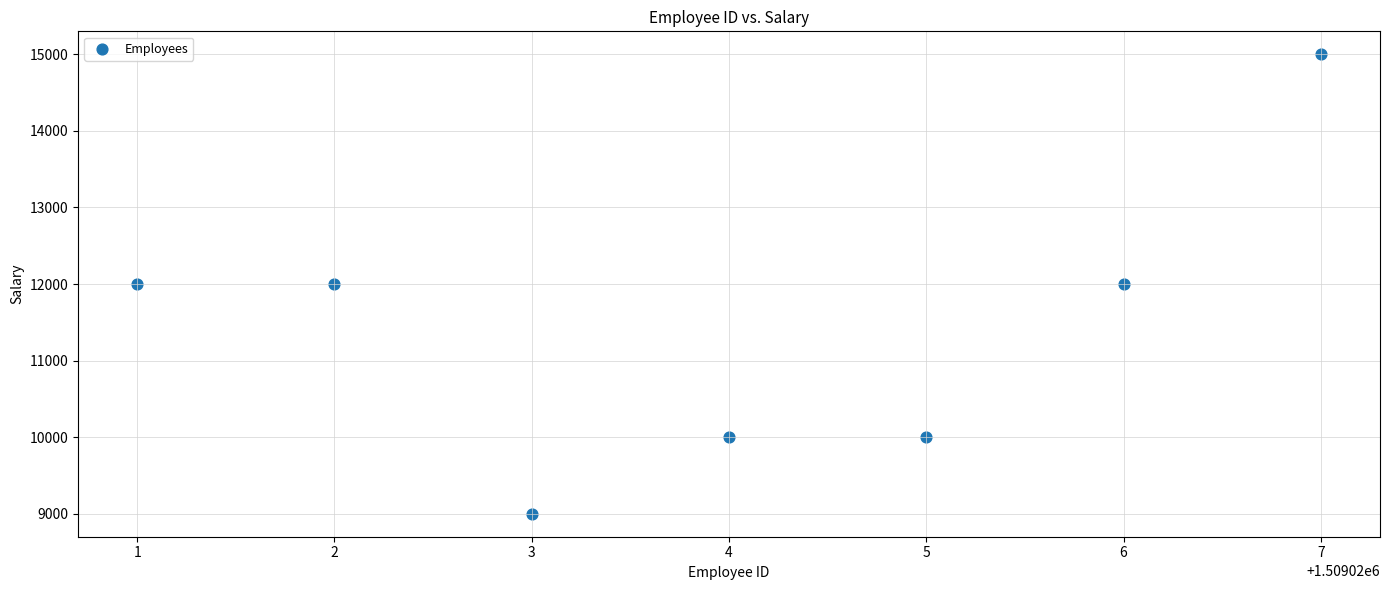

What is the range of Y values (max minus min)?

6000